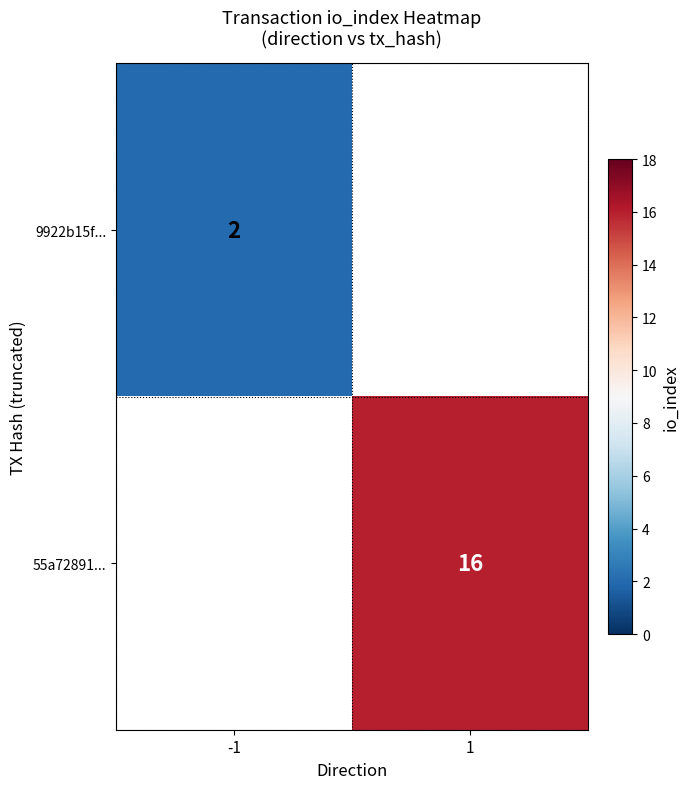

Is the value of 55a72891... at 1 greater than the value of 9922b15f... at -1?

Yes